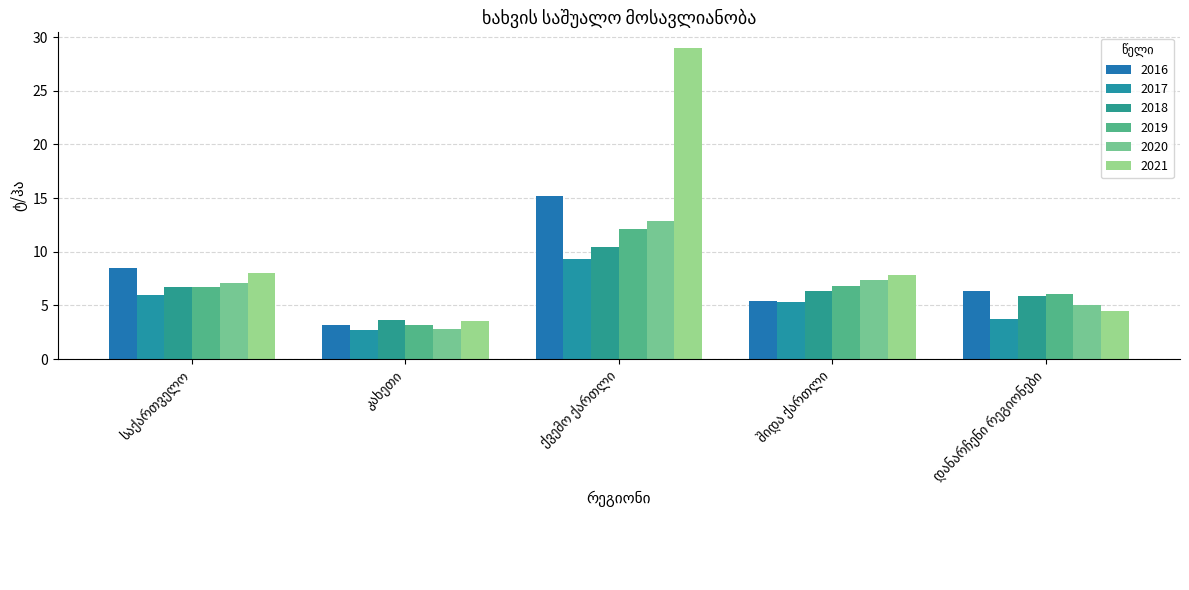

At which label does 2016 reach its peak?

ქვემო ქართლი